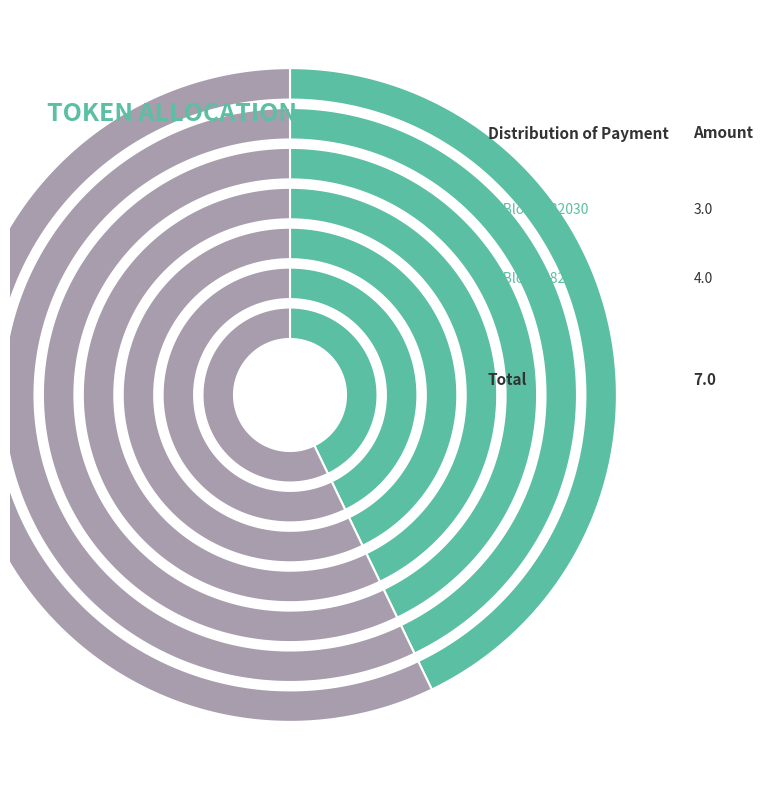

What is the majority slice?

382029